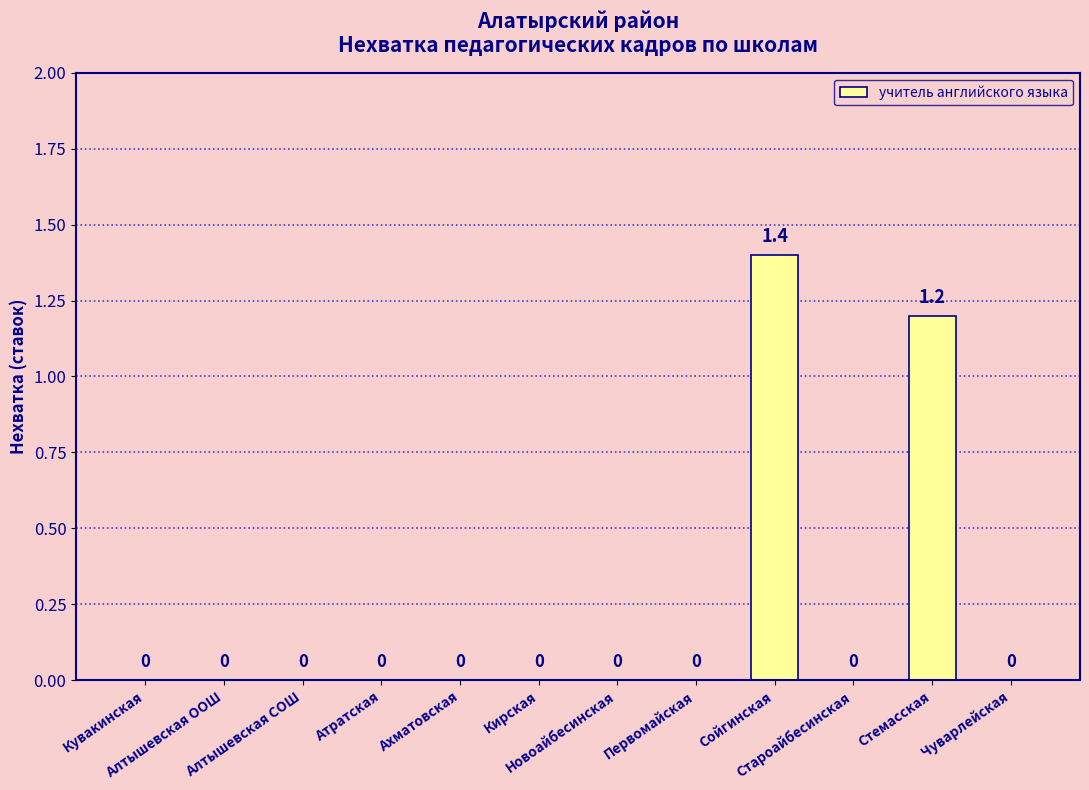

Count the values in the range 0 to 1.

10